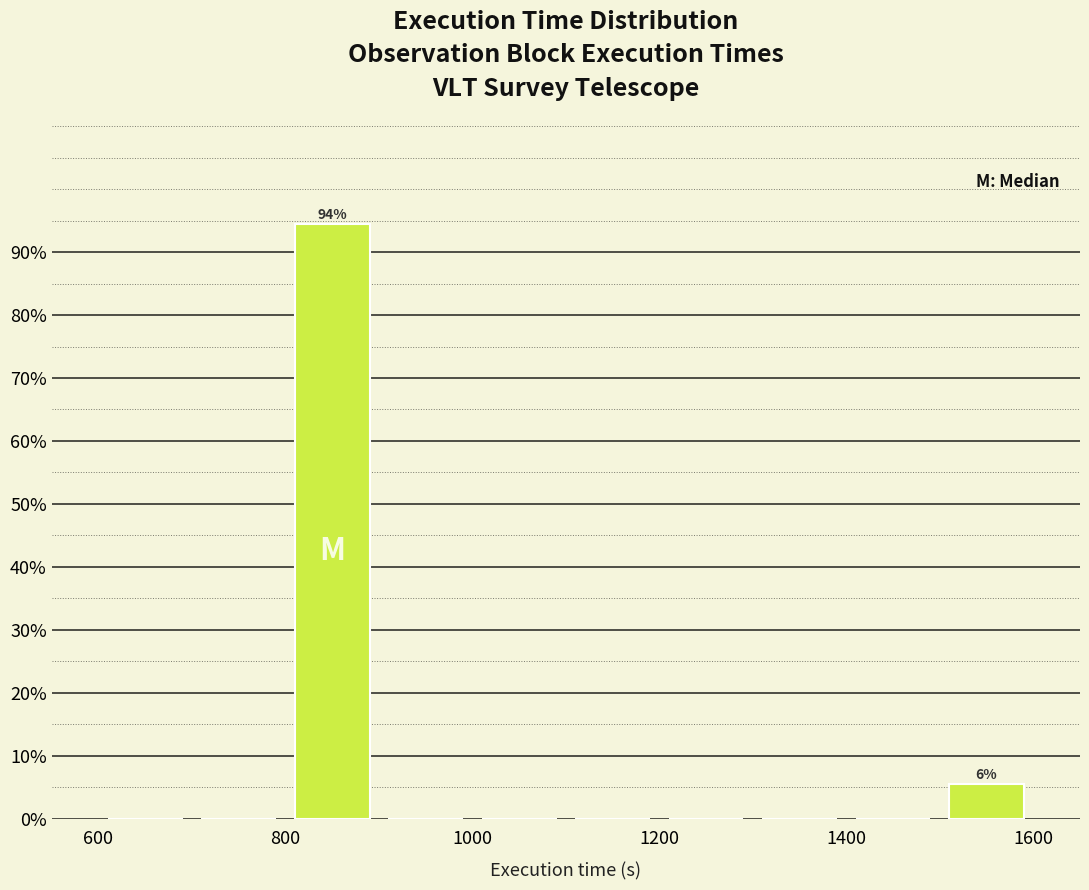

Over which range of the x-axis is the bar tallest?

800 to 900